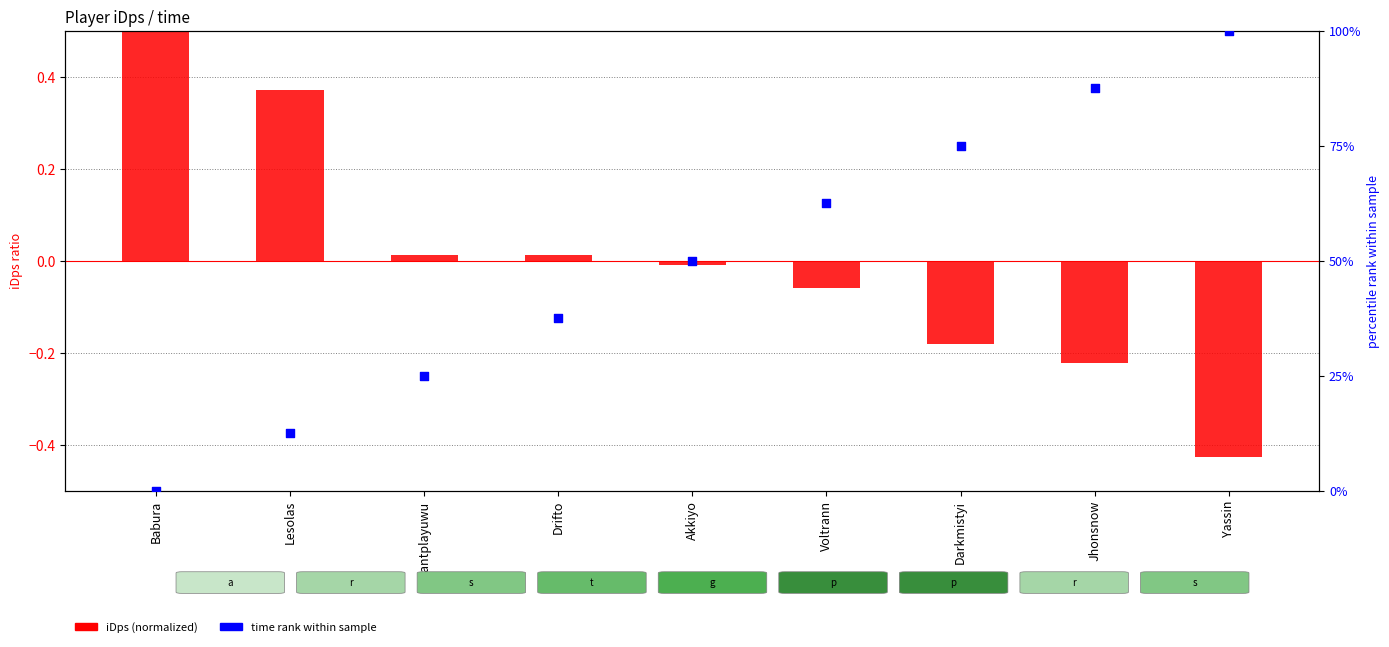

At how many categories does at least one series exceed 27?

6